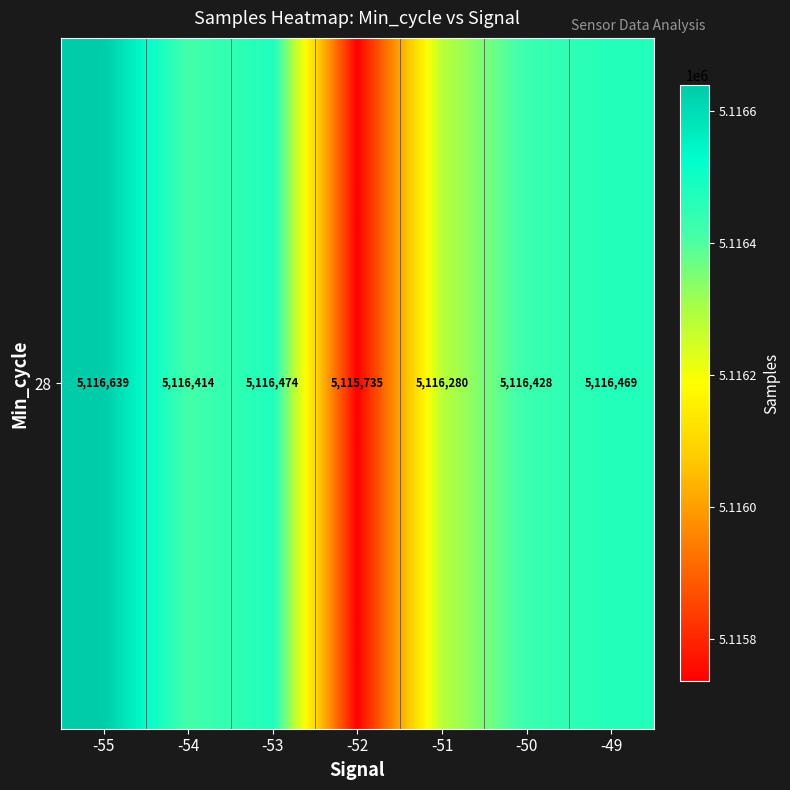

The chart shows a value of 7157375.0 at -49. True or false?

False